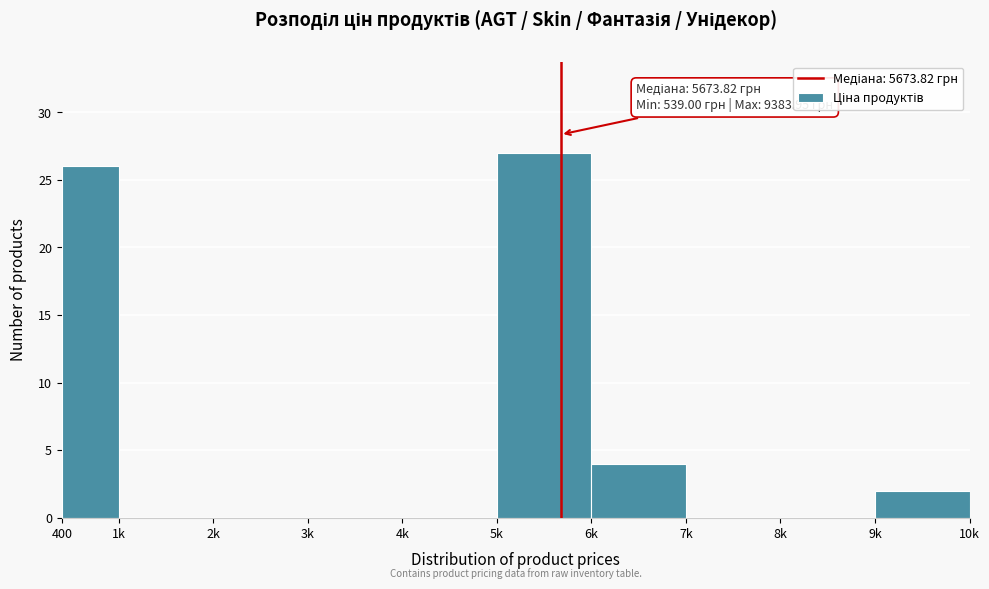

Reading left to right, extract all data points from this chart.

400=26	1k=0	2k=0	3k=0	4k=0	5k=27	6k=4	7k=0	8k=0	9k=2